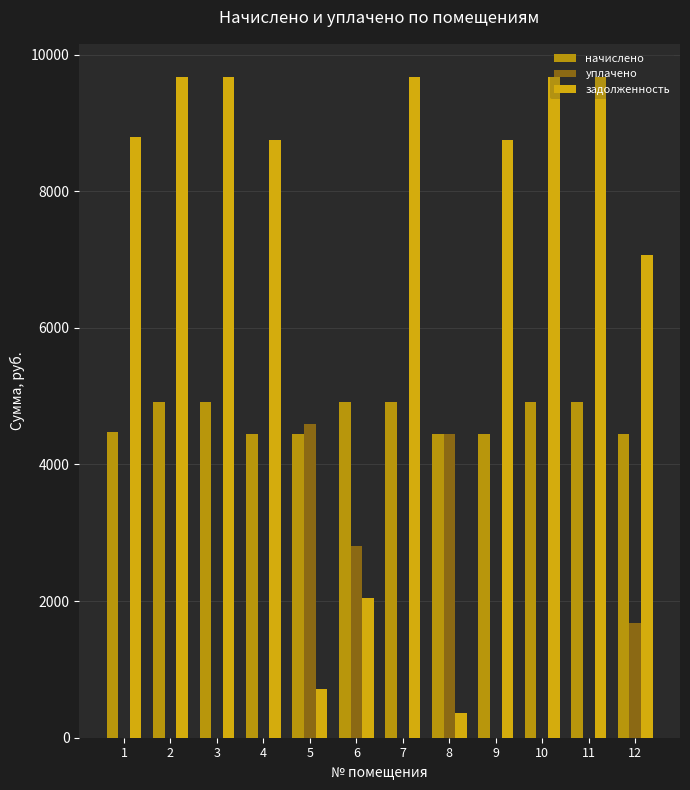

Does the chart contain stacked bars?

No